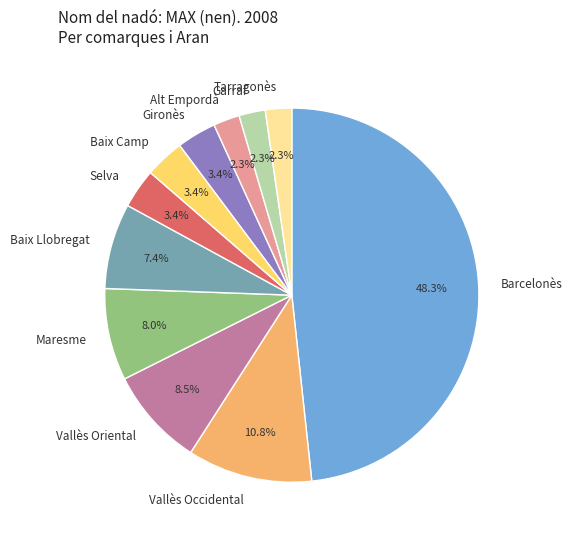

Which has a higher value, Vallès Occidental or Maresme?

Vallès Occidental